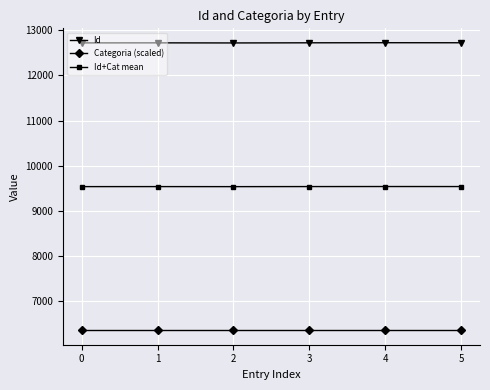

The value of Id at 5 is 20277.3. True or false?

False